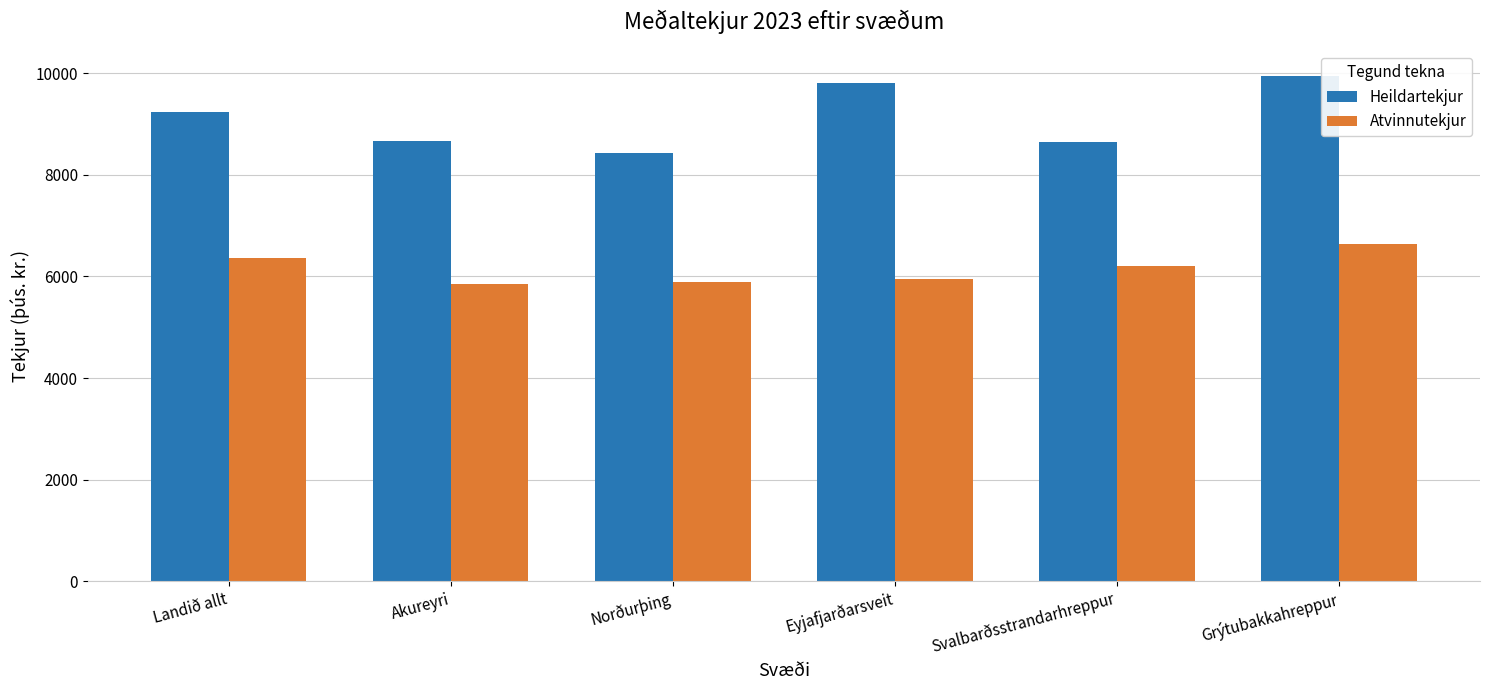

Count the number of categories in the chart.

6